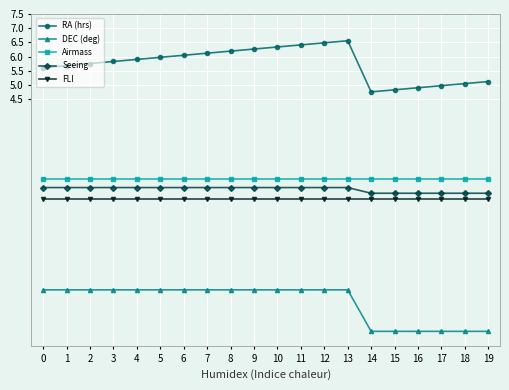

How many categories are shown in the chart?

20